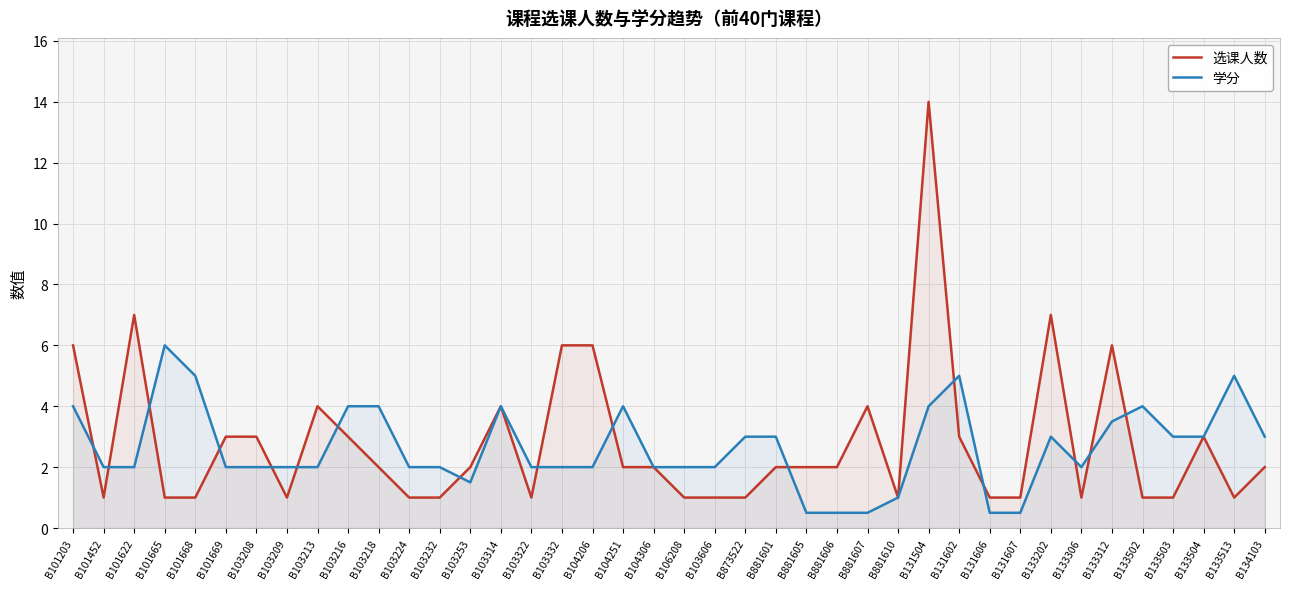

Rank the series at B881607 from highest to lowest value.

选课人数, 学分